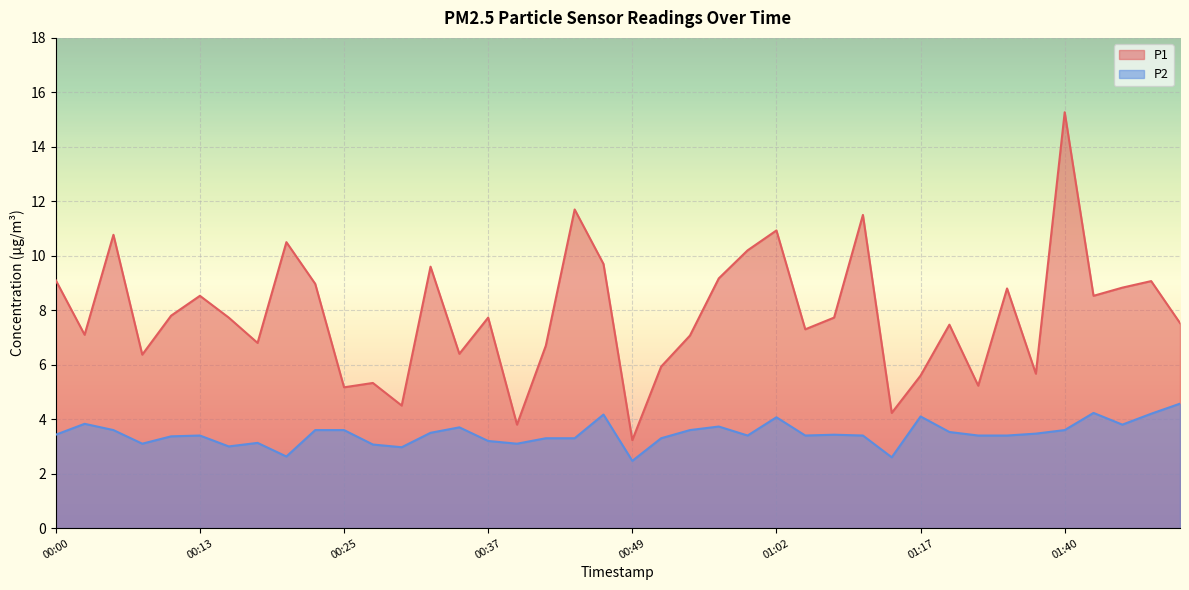

True or false: P2 and P1 intersect in this chart.

False